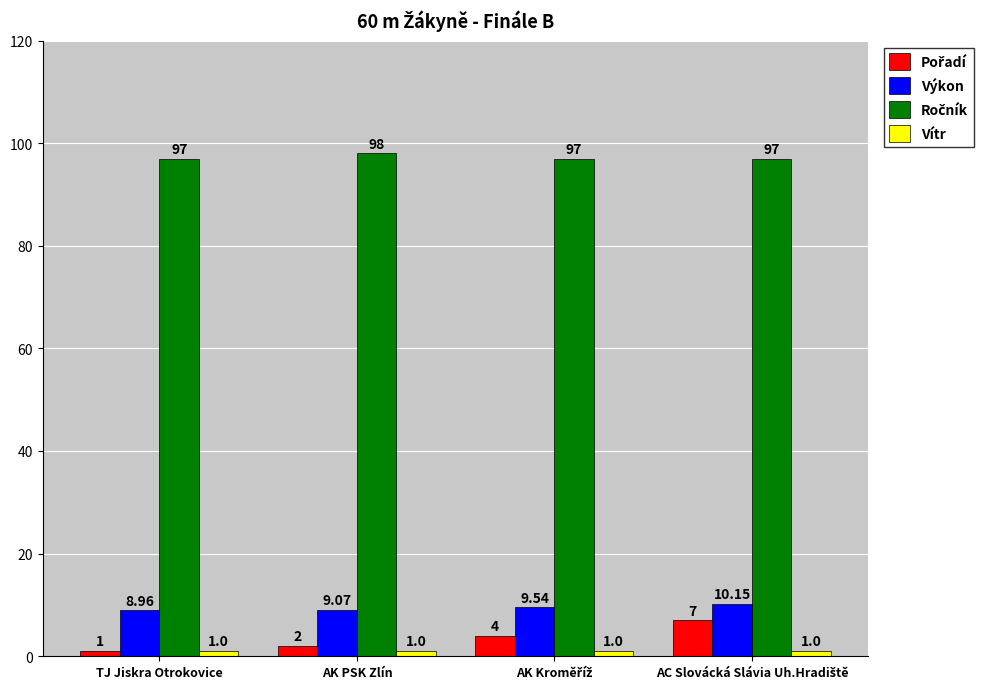

At how many categories does at least one series exceed 15?

4